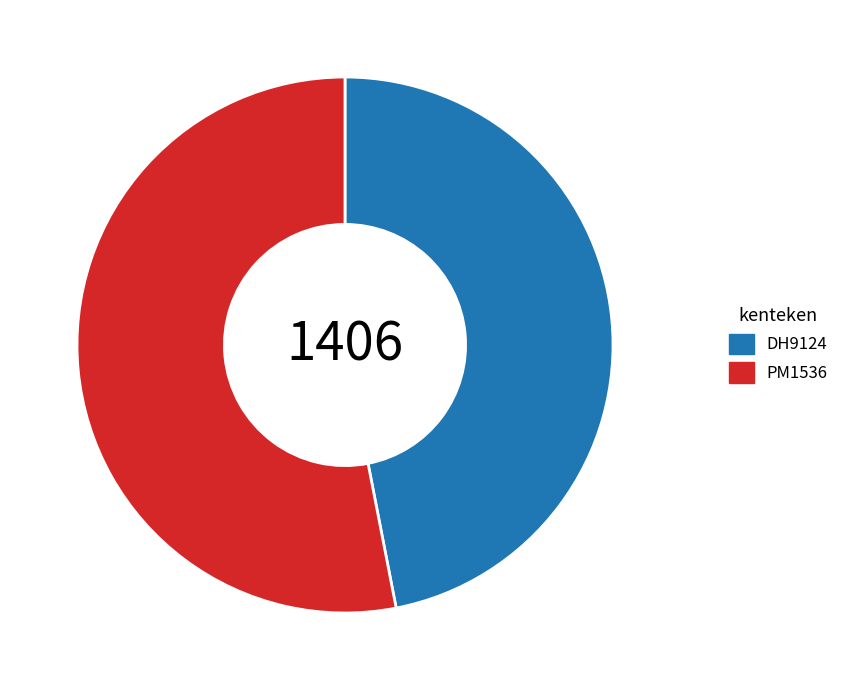

Between DH9124 and PM1536, which is larger?

PM1536